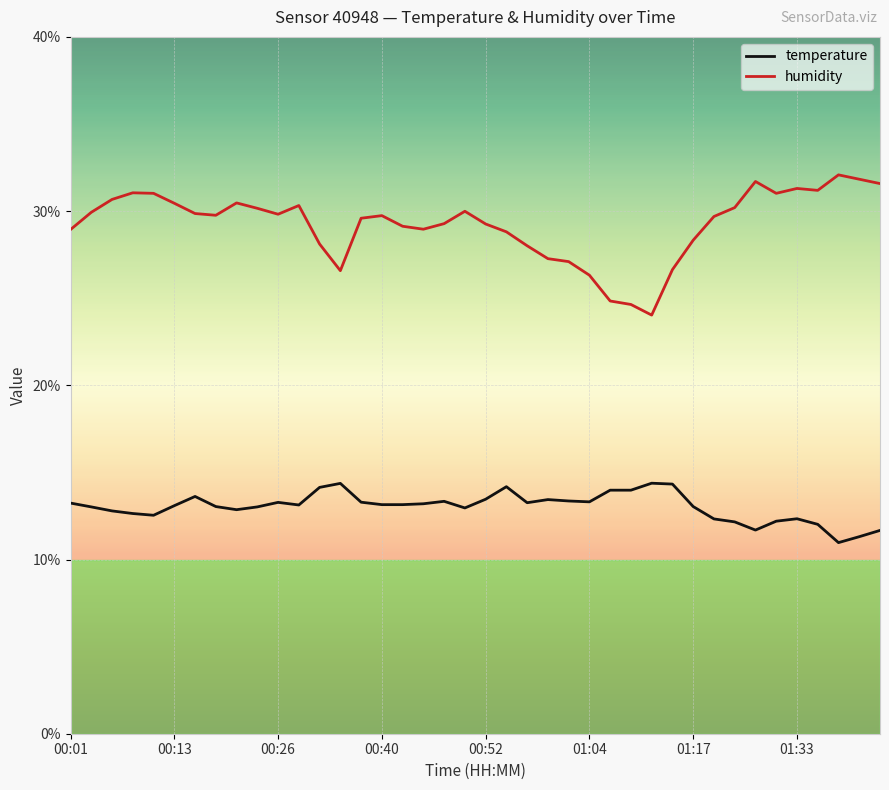

At how many categories does at least one series exceed 26?

37